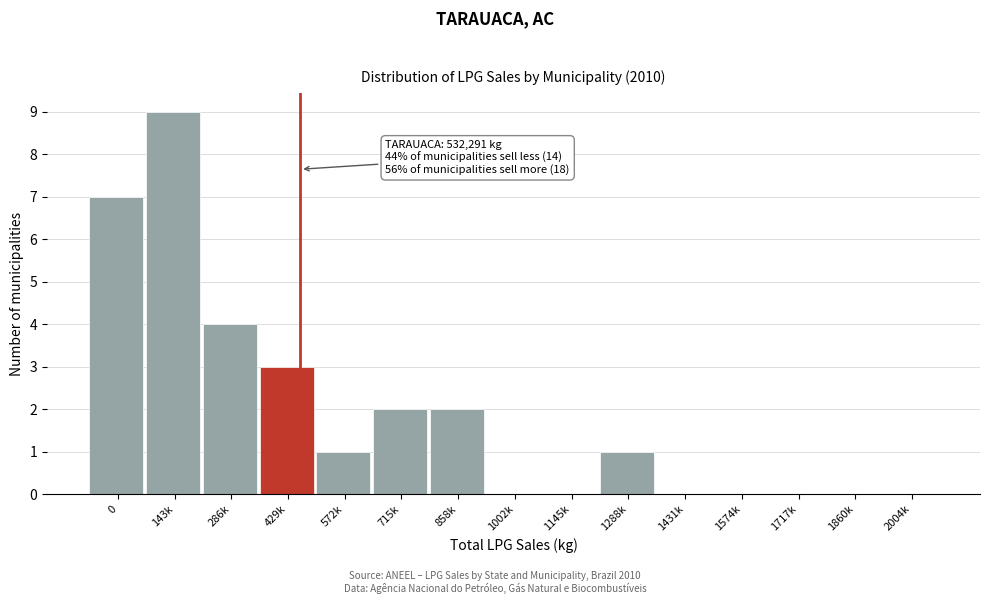

Reading right to left, what are all the values shown in this chart?

2004k=0	1860k=0	1717k=0	1574k=0	1431k=0	1288k=1	1145k=0	1002k=0	858k=2	715k=2	572k=1	429k=3	286k=4	143k=9	0=7